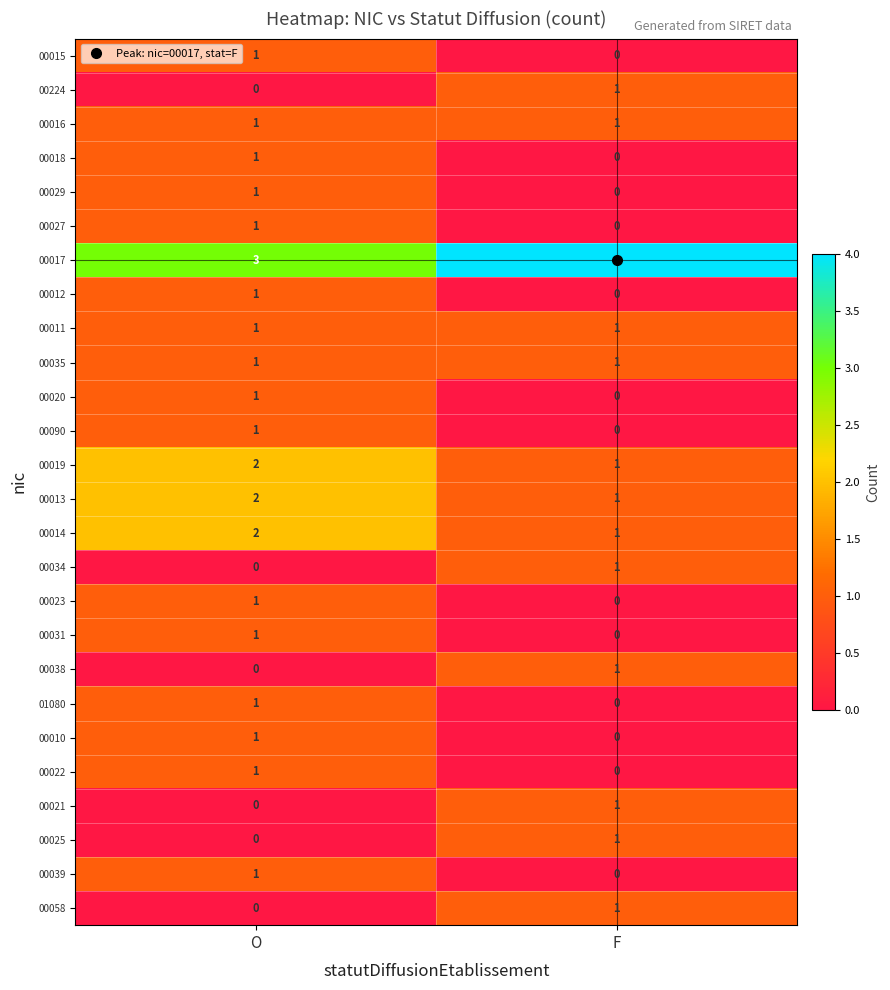

At which category is the sum across all series the highest?

O